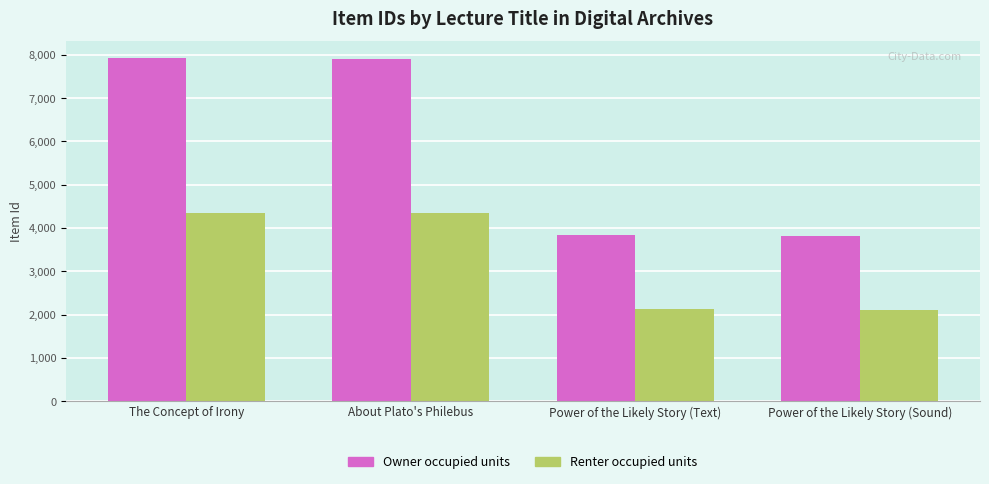

What is the total value across all series at Power of the Likely Story (Sound)?

5902.4